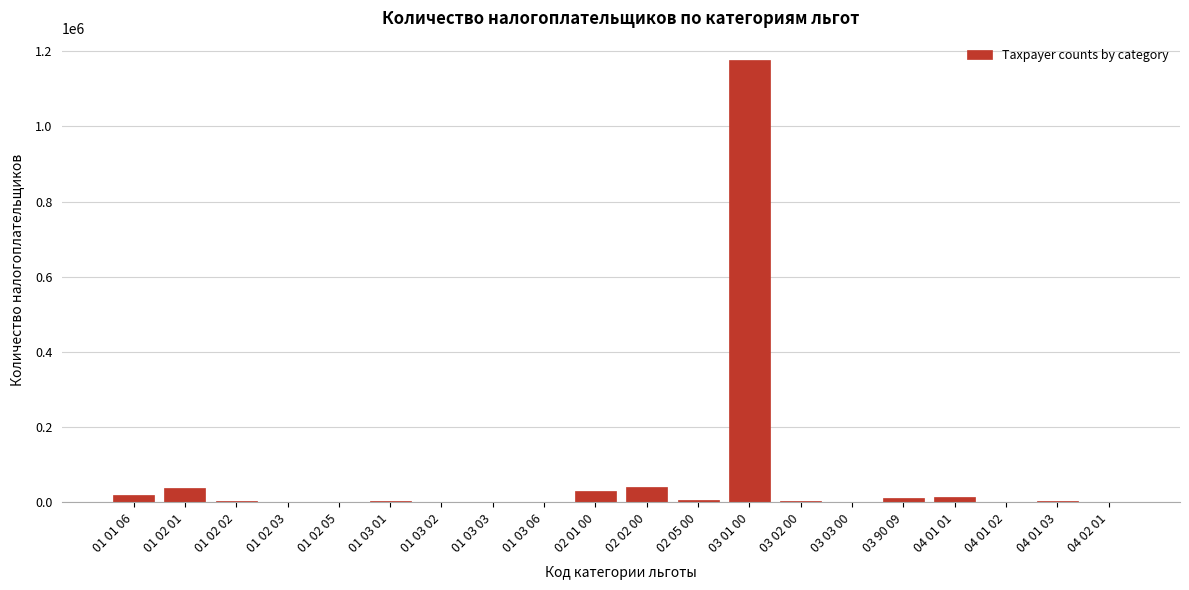

Where is the data nearest to the value 588300?

02 02 00